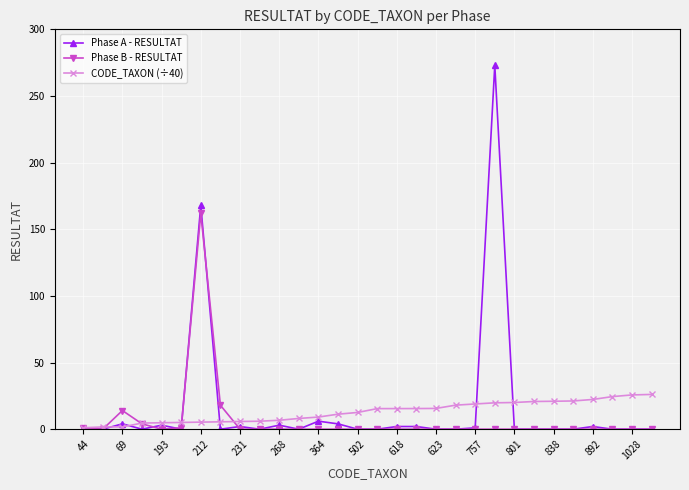

True or false: Phase A - RESULTAT has more than 0 points higher than both neighbors.

True